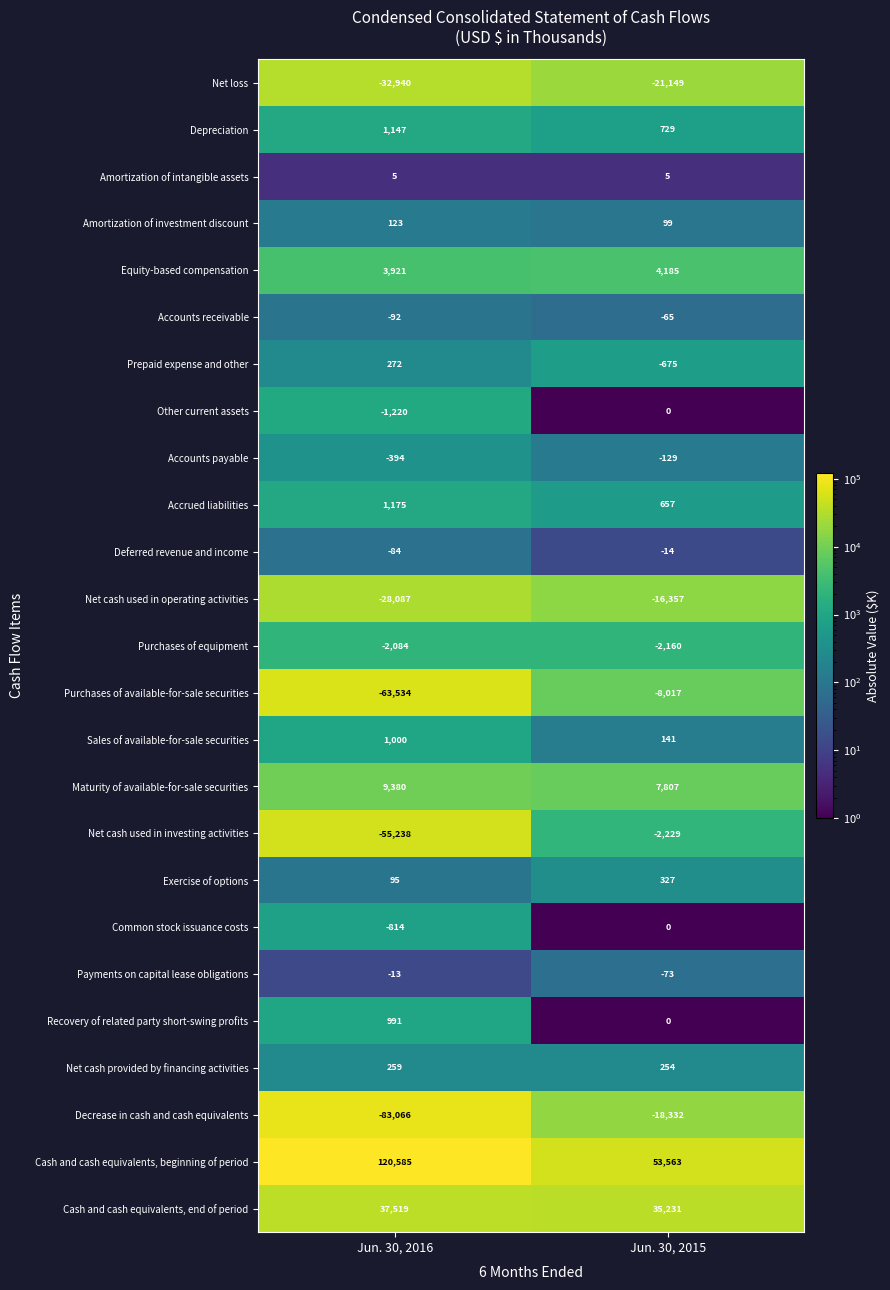

Where is Purchases of equipment nearest to the value -2122?

Jun. 30, 2016